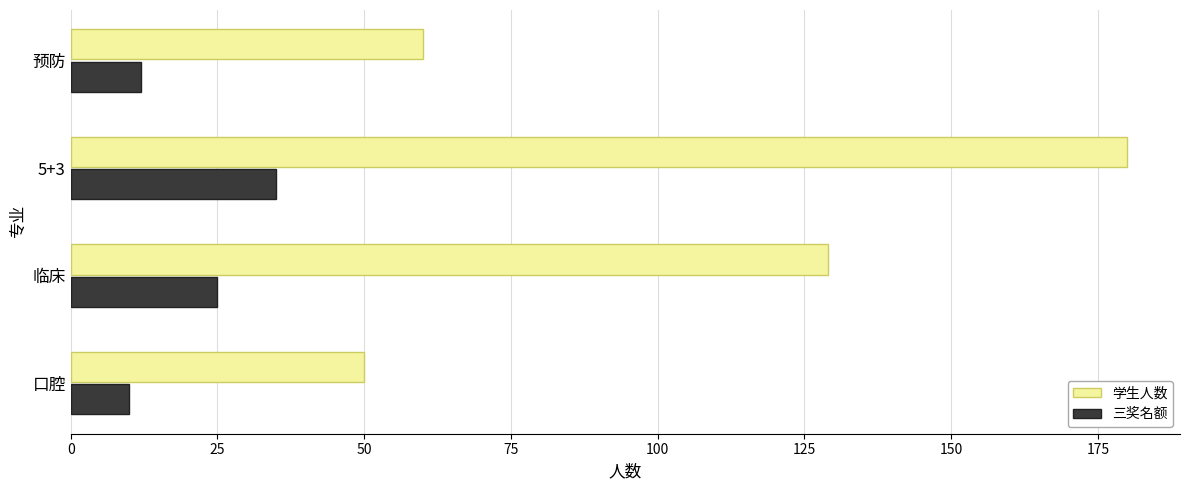

At which category is the sum across all series the highest?

5+3